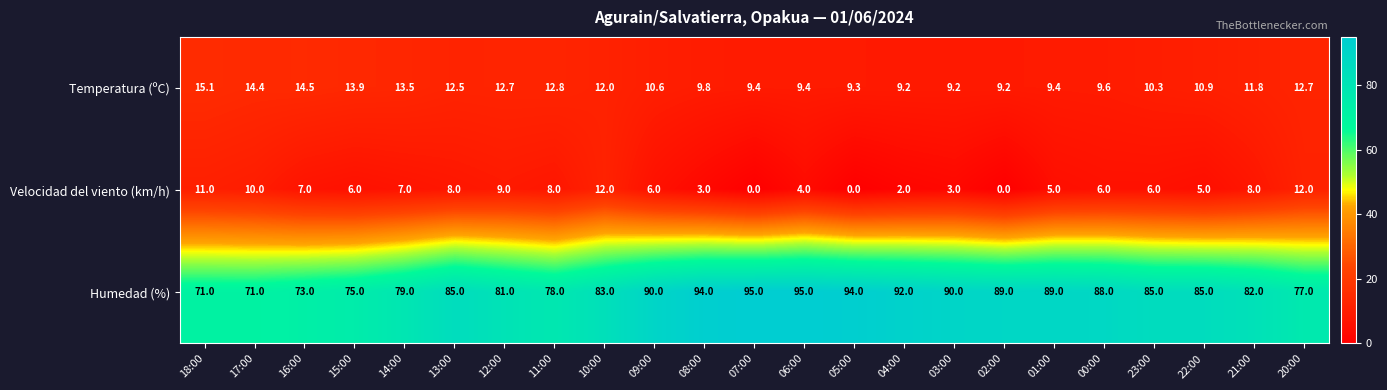

Which series has the largest range (max minus min)?

Humedad (%)